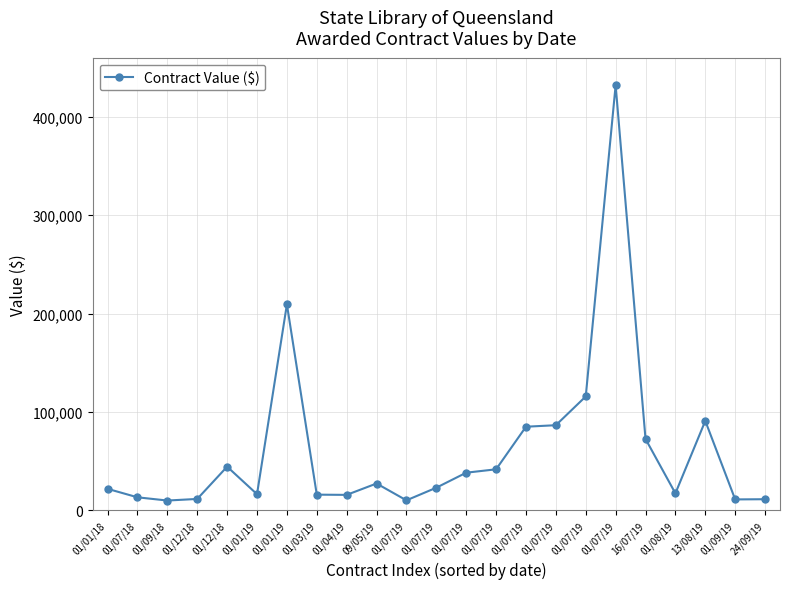

The value at 16/07/19 is 72644. True or false?

True